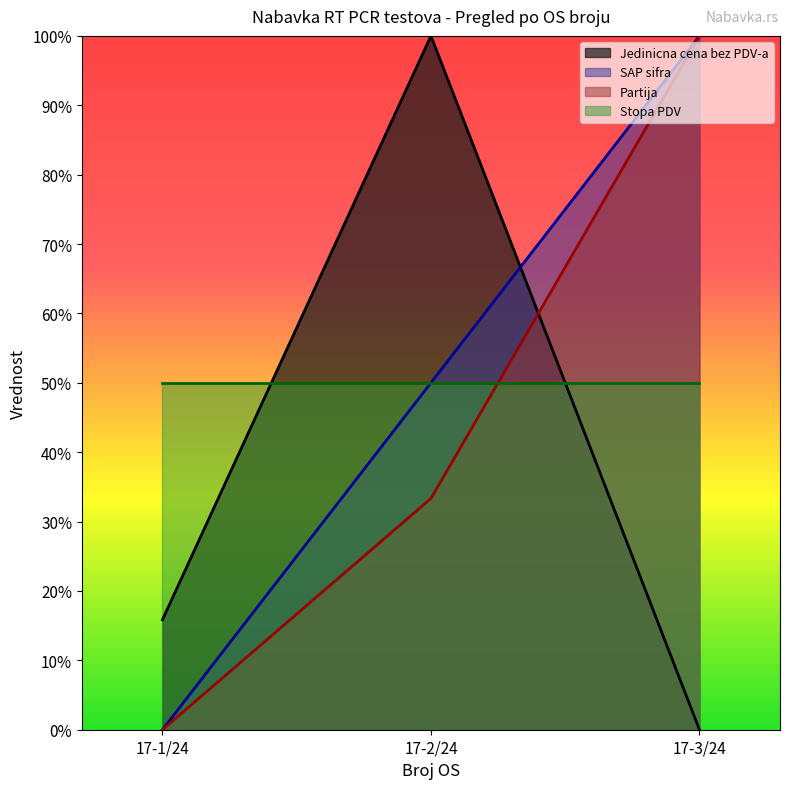

How many values in SAP sifra are above zero?

2